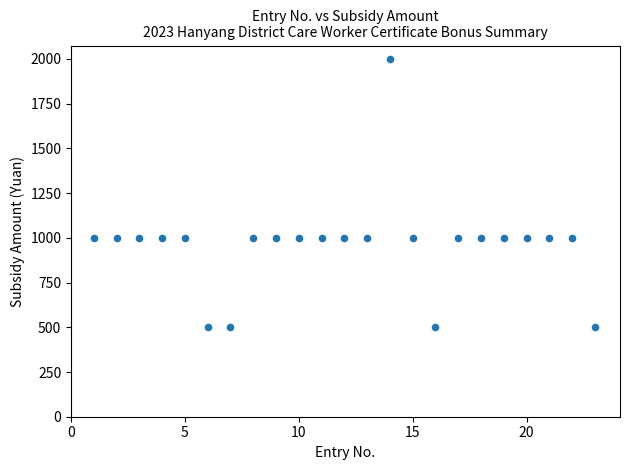

What is the range of X values (max minus min)?

22